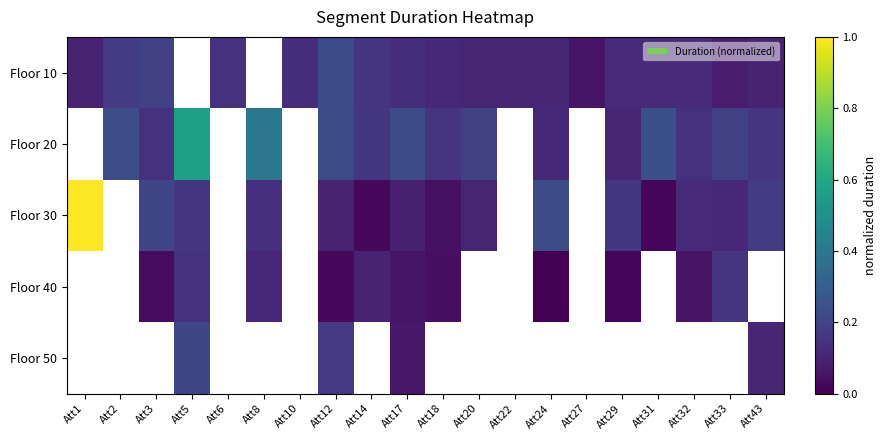

What is the difference between the Floor 30 values at Att5 and Att24?

0.1